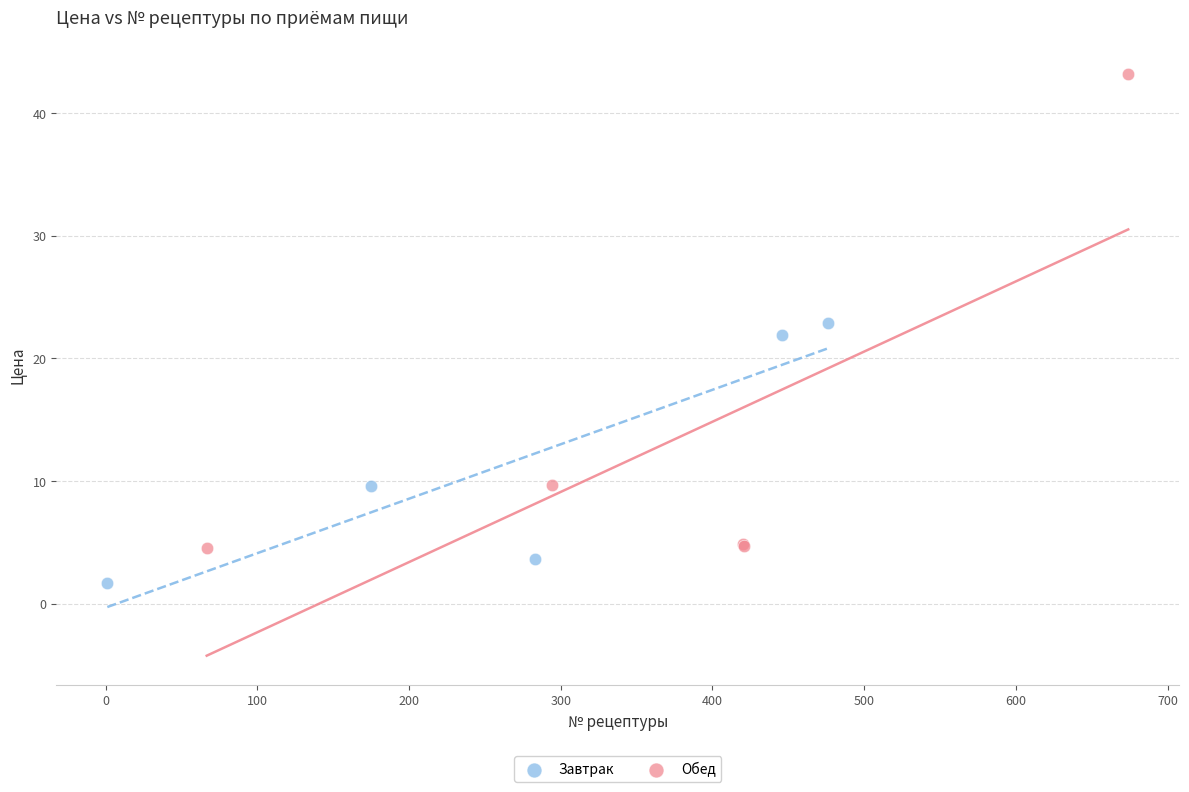

Which series has the largest Y range (max minus min)?

Обед